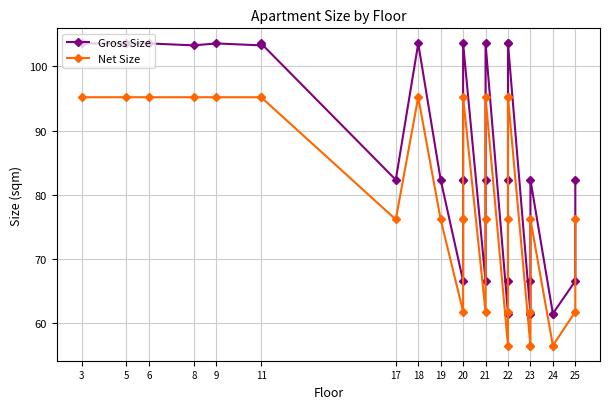

Is the value of Net Size at 9 greater than the value of Gross Size at 23?

Yes